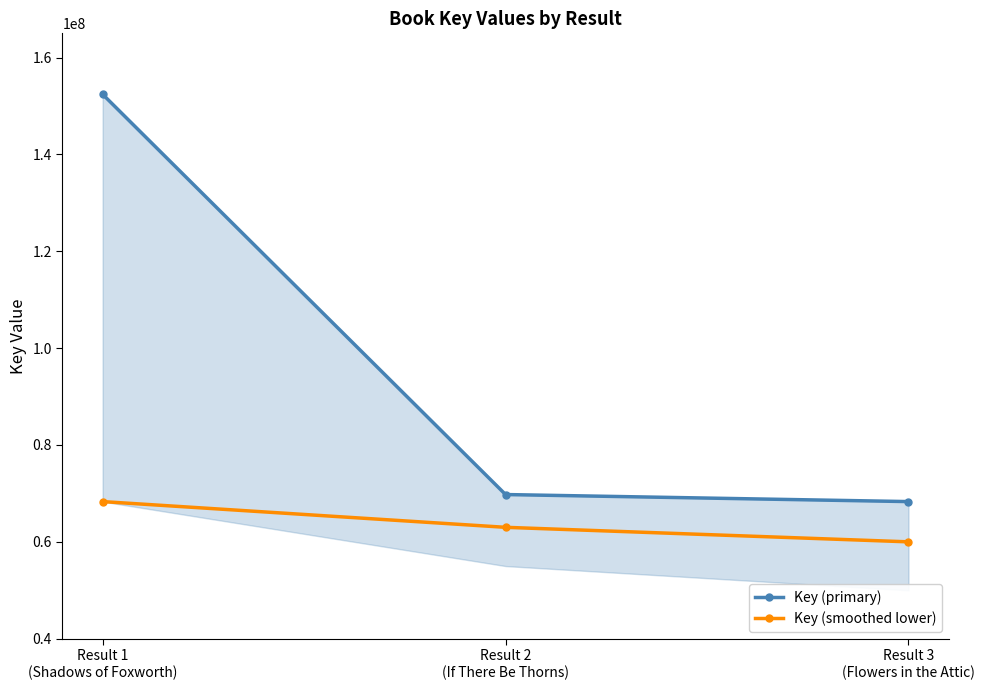

At which label is Key (primary) closest to 110361670?

Result 2
(If There Be Thorns)